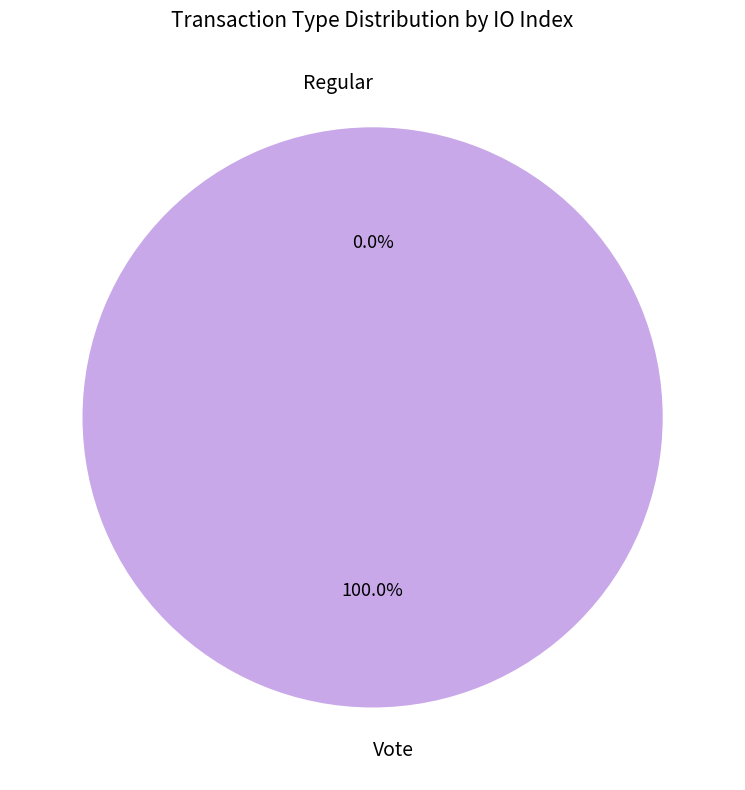

How many slices are in this pie chart?

2